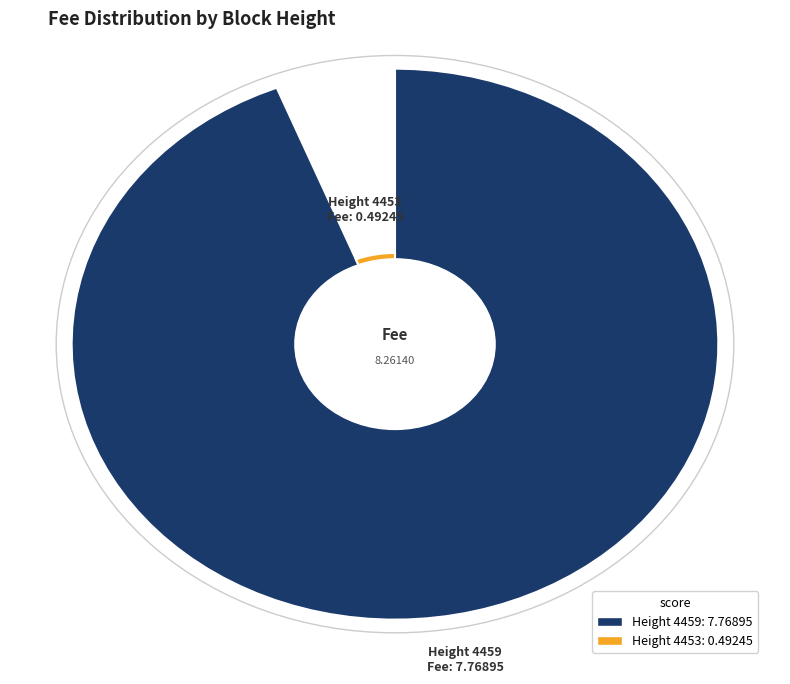

To the nearest percent, what is the difference between the 4459 and 4453 slice percentages?

88%